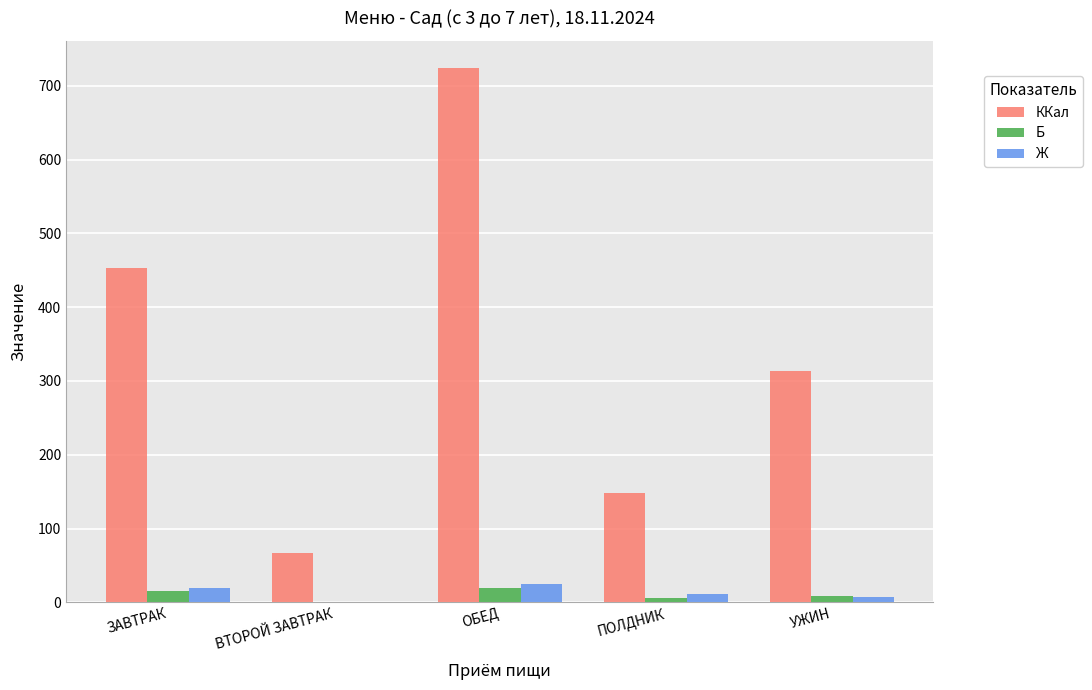

What is the sum of all ККал values?

1706.1